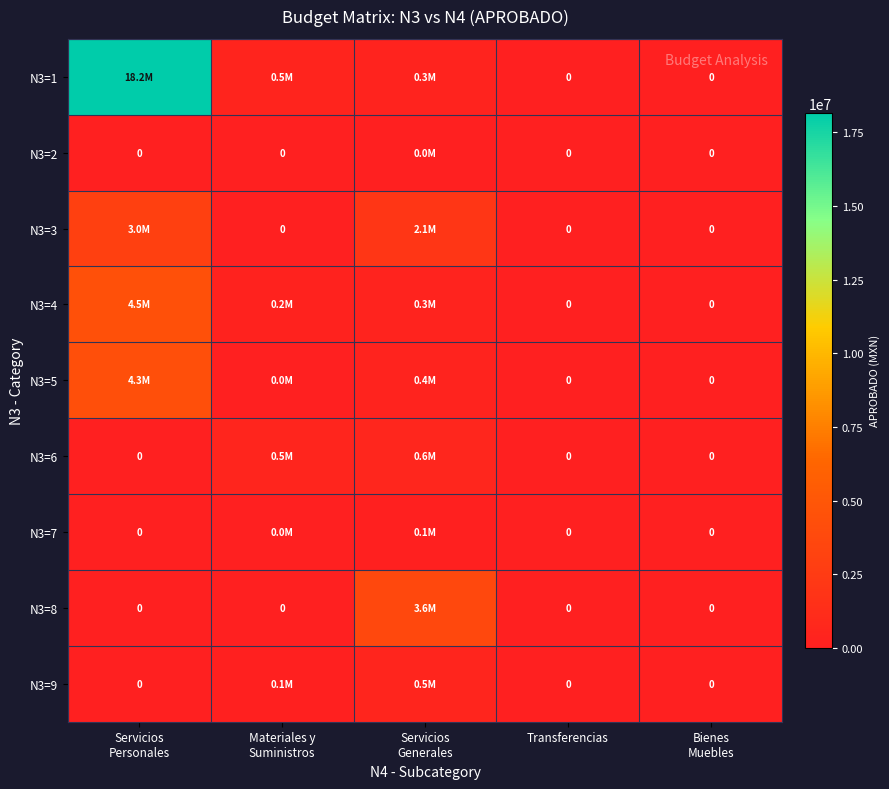

True or false: N3=8 has a value of 834478.9 at Servicios Generales.

False